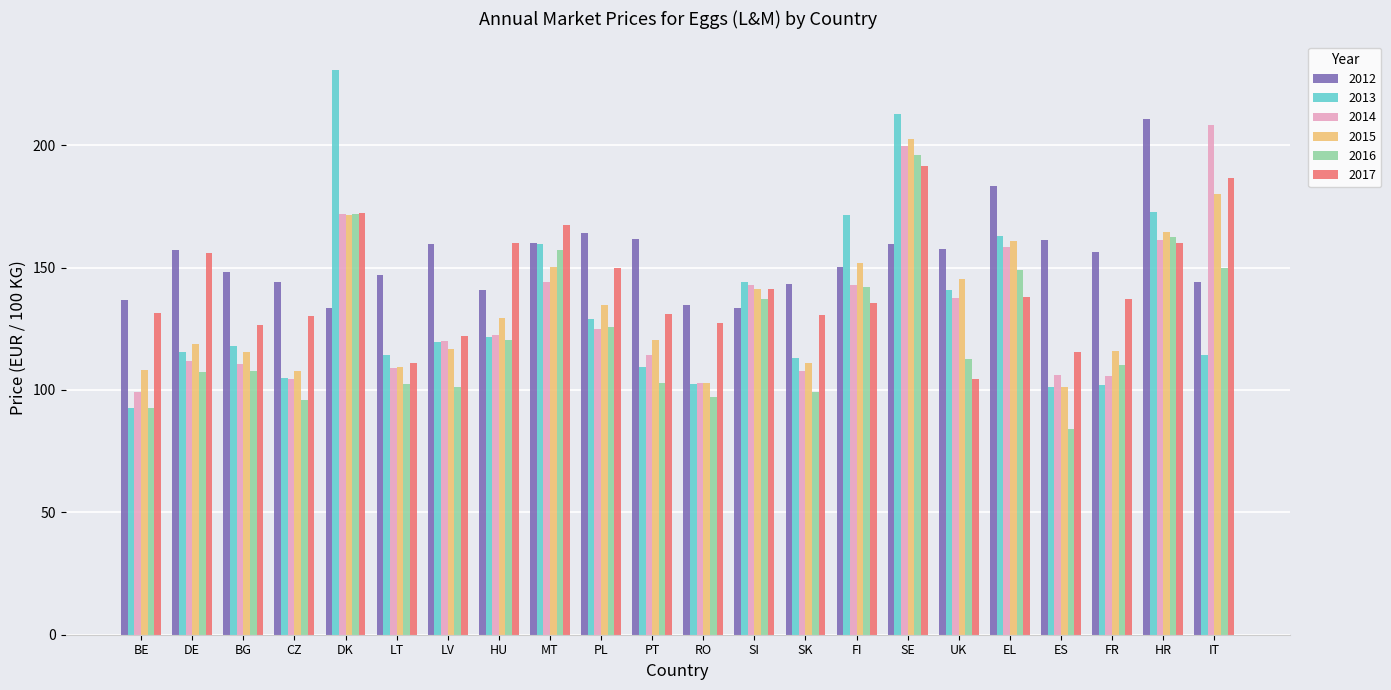

What is the label of the 12th bar from the right?

PT